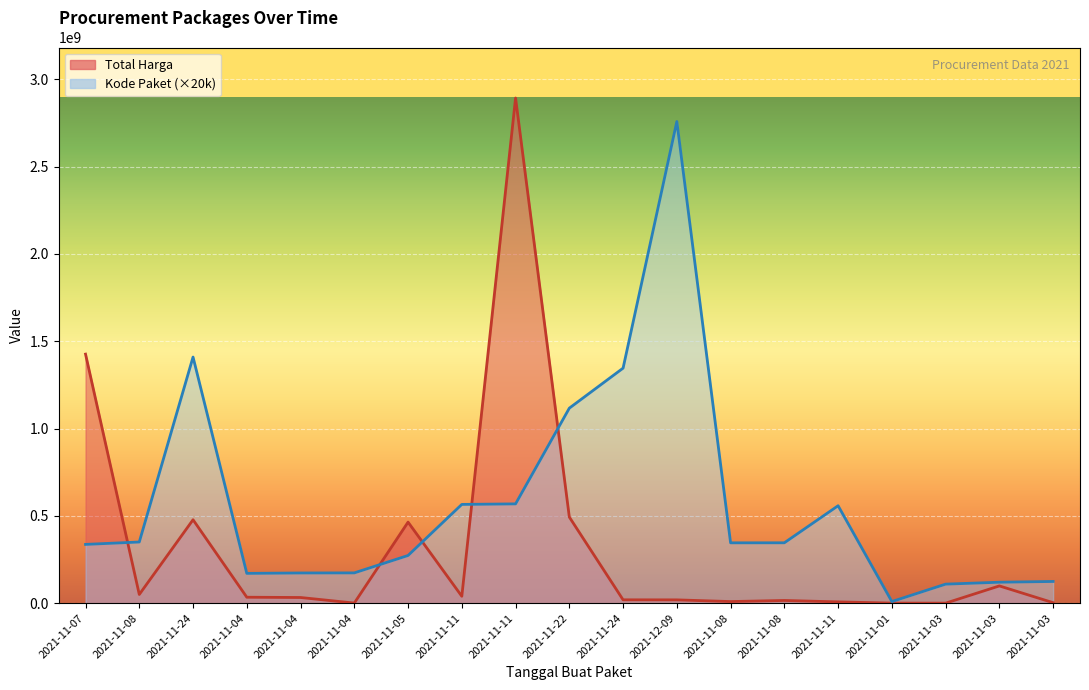

Which series has the largest total across all categories?

Kode Paket